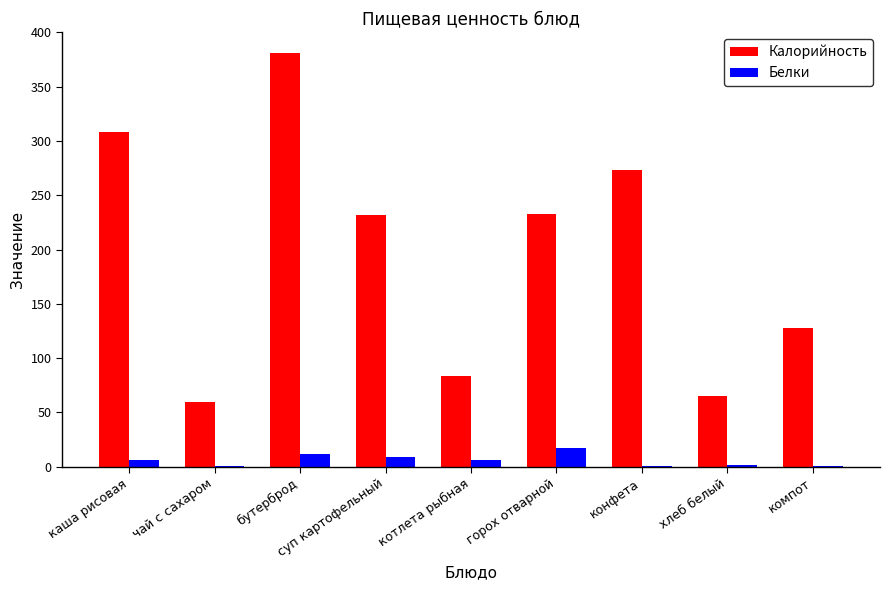

Which series changed the most between бутерброд and конфета?

Калорийность